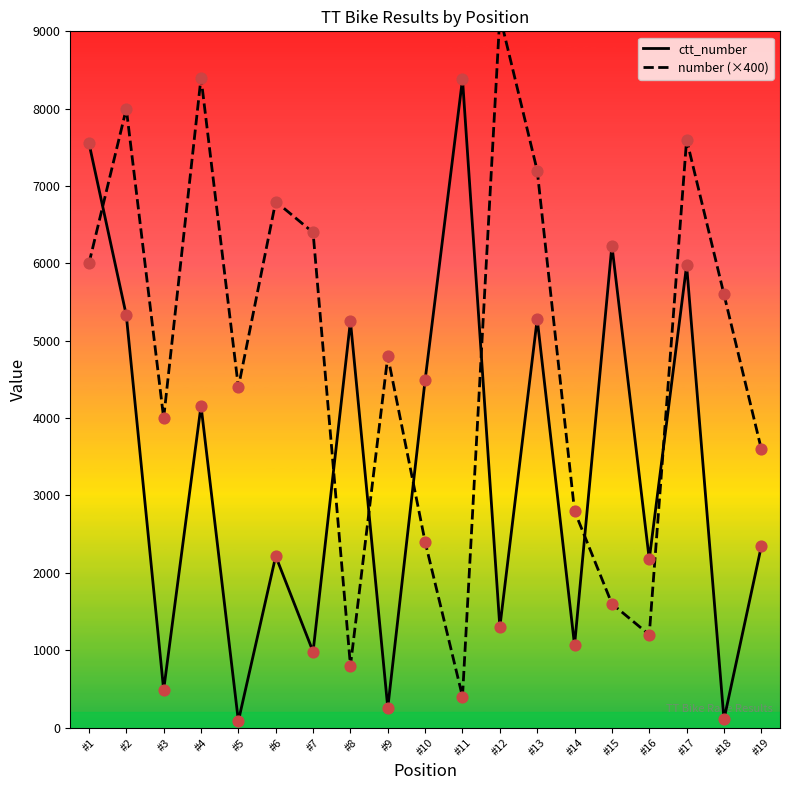

Which series contains the highest Y value?

number (×400)